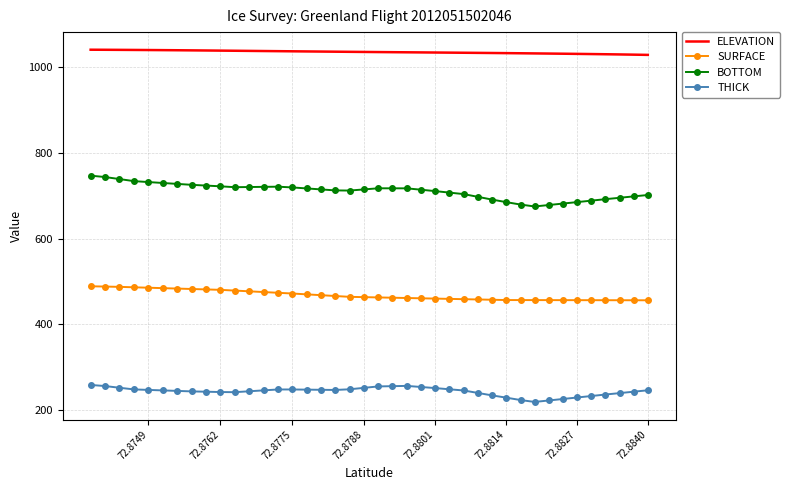

True or false: THICK and SURFACE intersect in this chart.

False